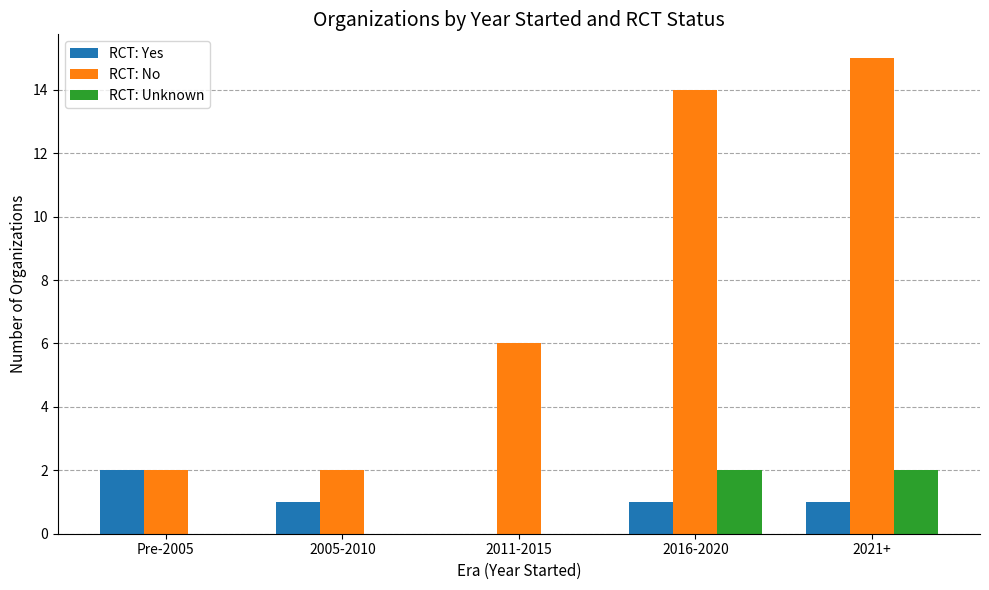

Are the bars horizontal?

No